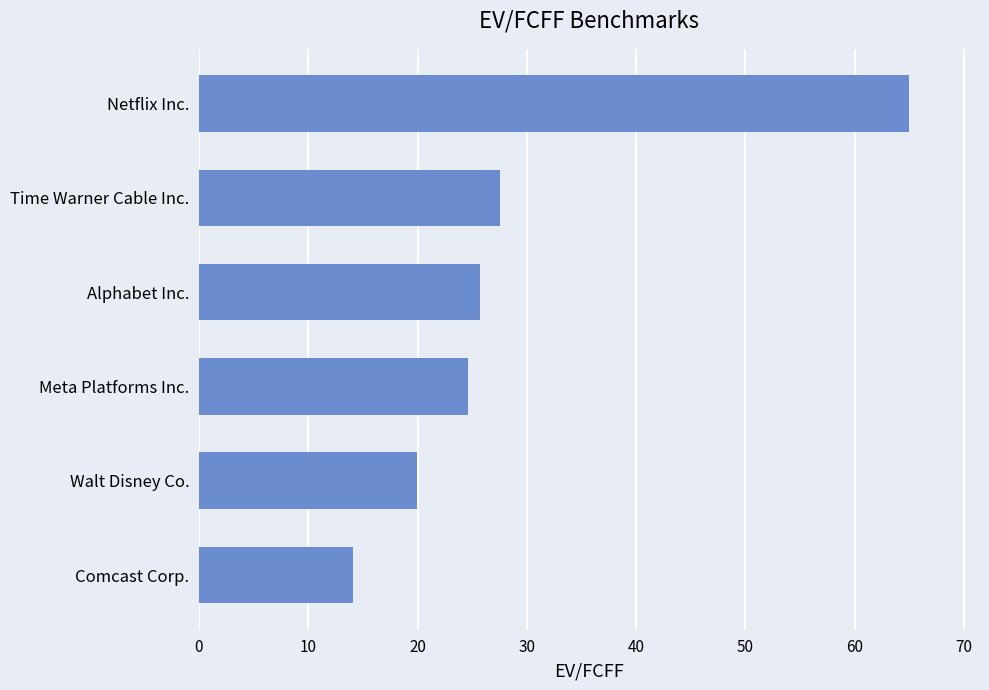

Is it true that the value at Meta Platforms Inc. is 36.5?

False